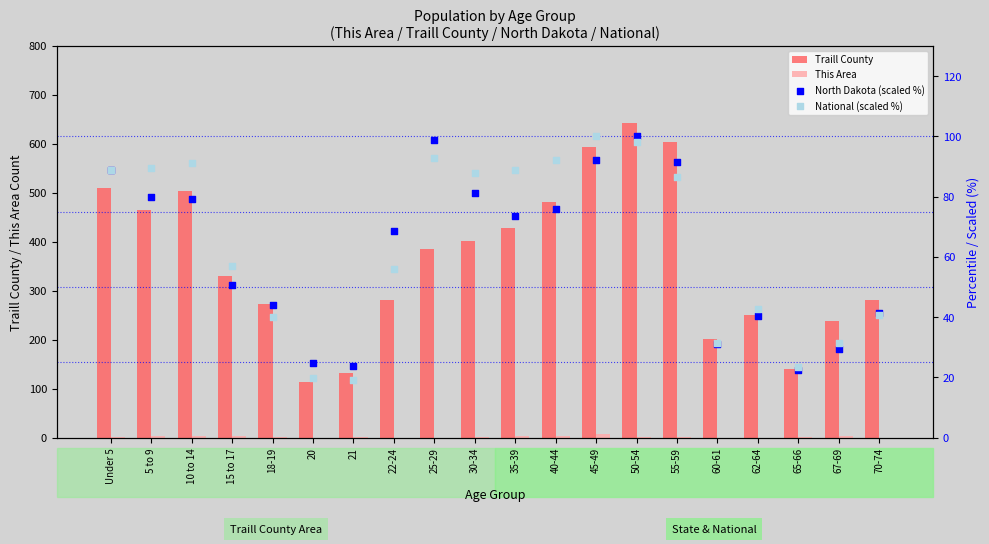

Is the value of National (scaled %) at Under 5 greater than the value of This Area at 5 to 9?

Yes